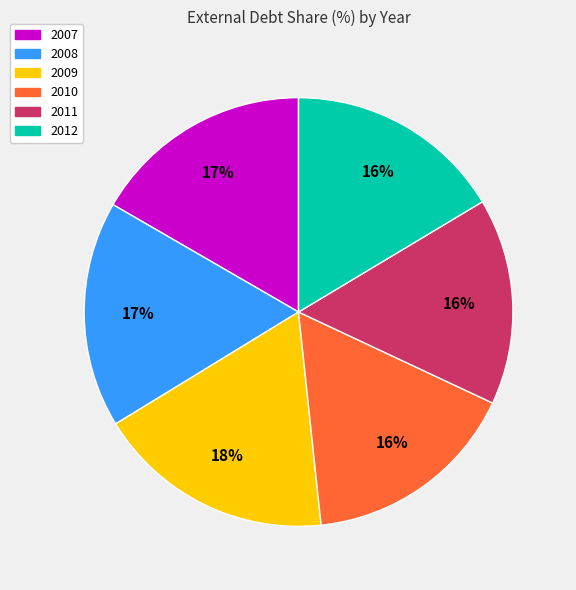

Is it true that 2011 is 16% of the pie?

True